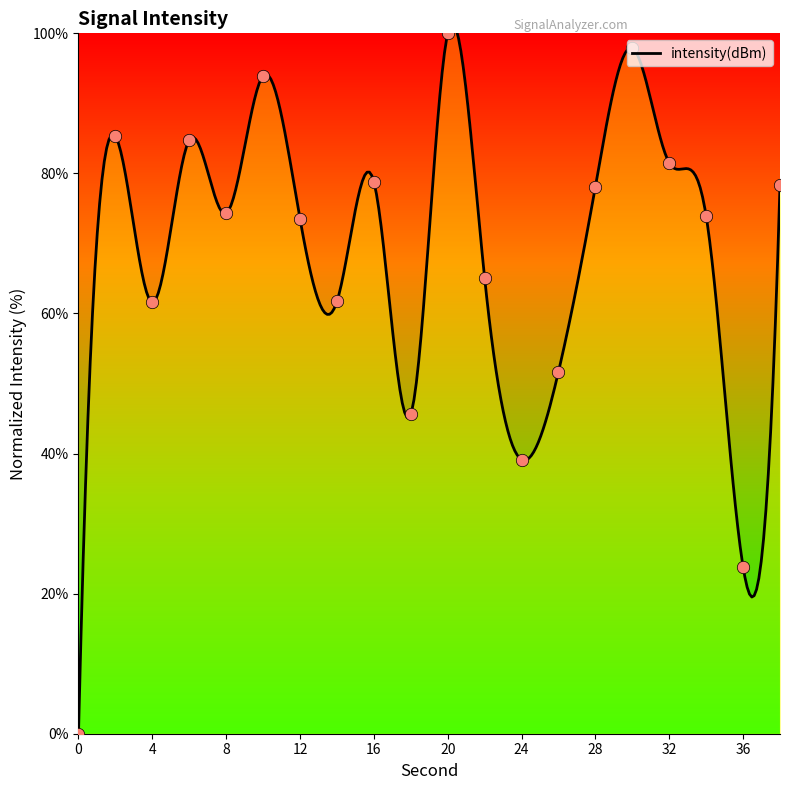

Approximately how many times larger is the value at 4 compared to 38?

0.8